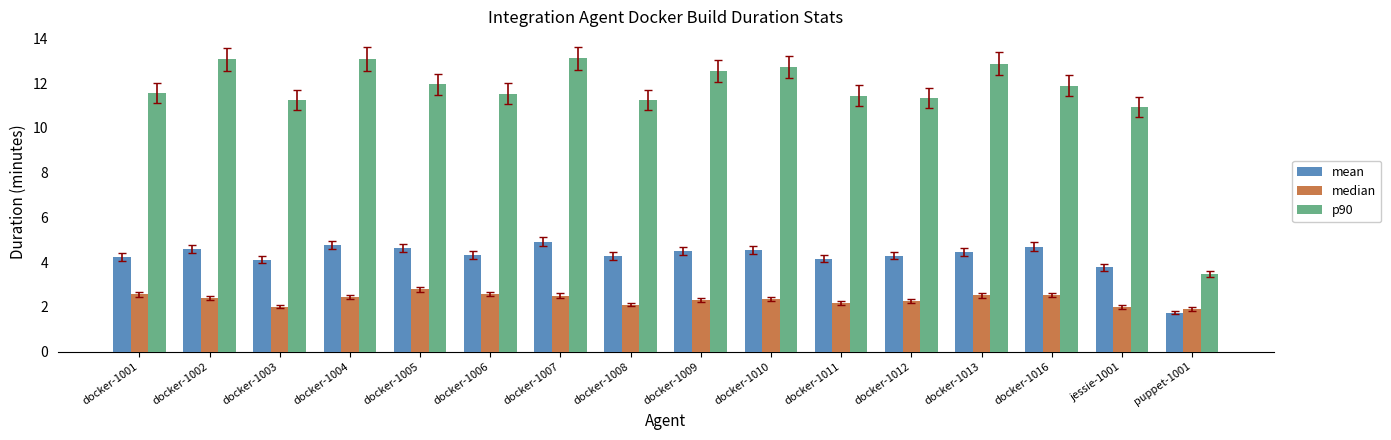

What is the difference between the maximum and minimum values in the median series?

0.9